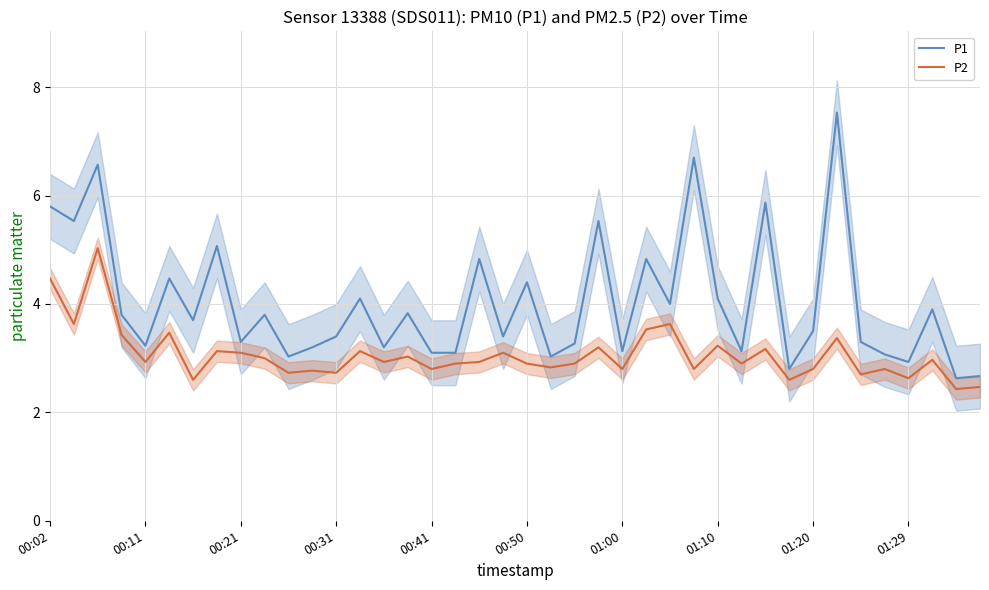

True or false: P2 and P1 cross at least once.

False